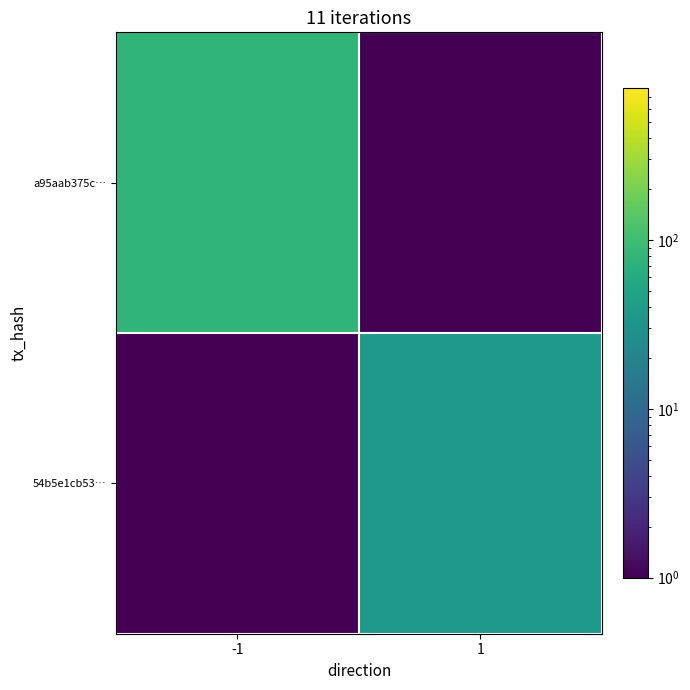

At which category is the sum across all series the highest?

-1